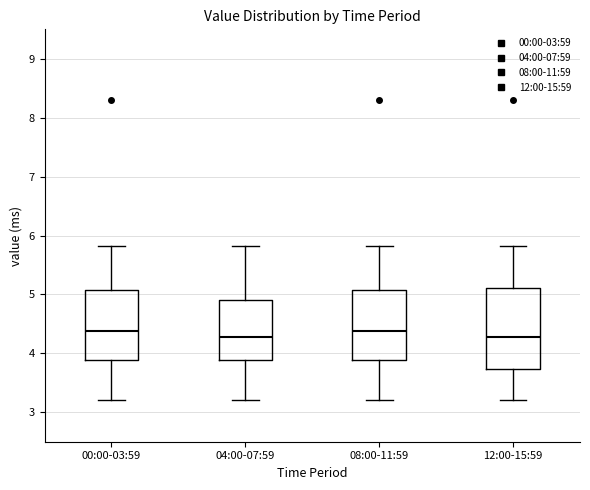

Reading left to right, read every box against the y-axis: the position of its median line, the range the box covers, and the ends of its whiskers. The values are not printed on the chart, so give them approximately, as read against the axis.

00:00-03:59: median 4.4, box 3.9 to 5.1, whiskers 3.2 to 5.8
04:00-07:59: median 4.3, box 3.9 to 4.9, whiskers 3.2 to 5.8
08:00-11:59: median 4.4, box 3.9 to 5.1, whiskers 3.2 to 5.8
12:00-15:59: median 4.3, box 3.7 to 5.1, whiskers 3.2 to 5.8